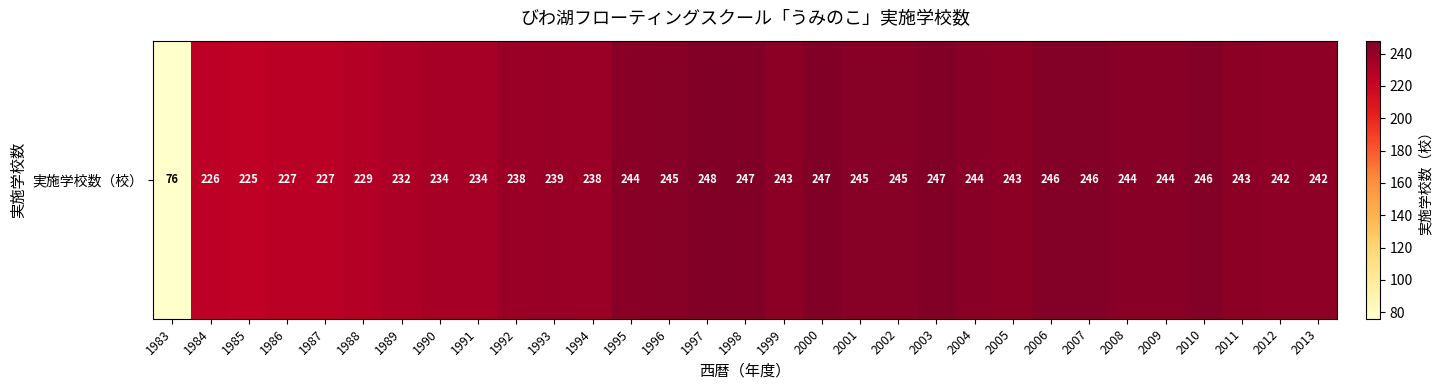

Is it true that the value at 2000 is 247?

True